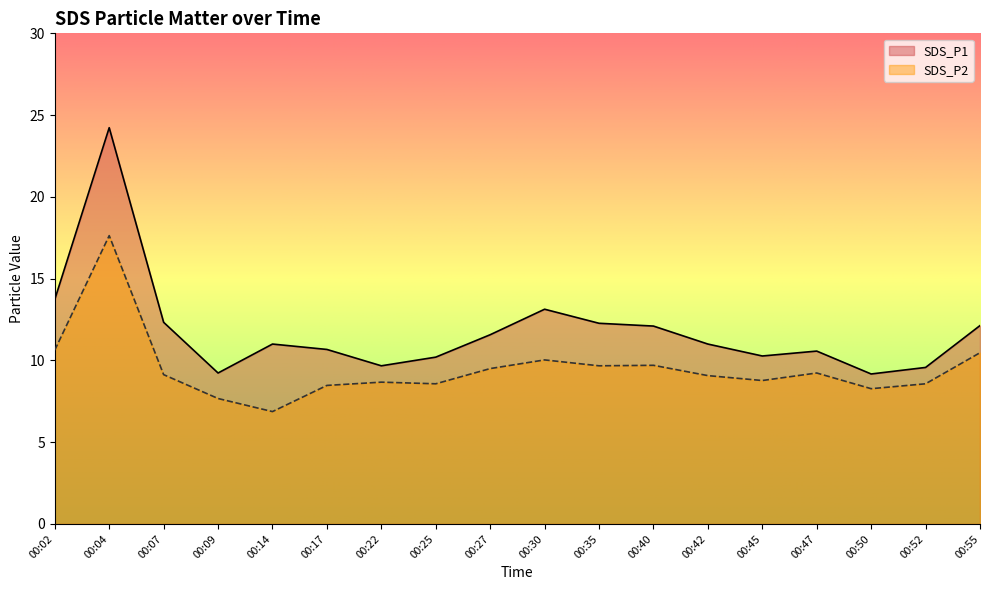

Is it true that SDS_P1 equals 16.2 at 00:47?

False